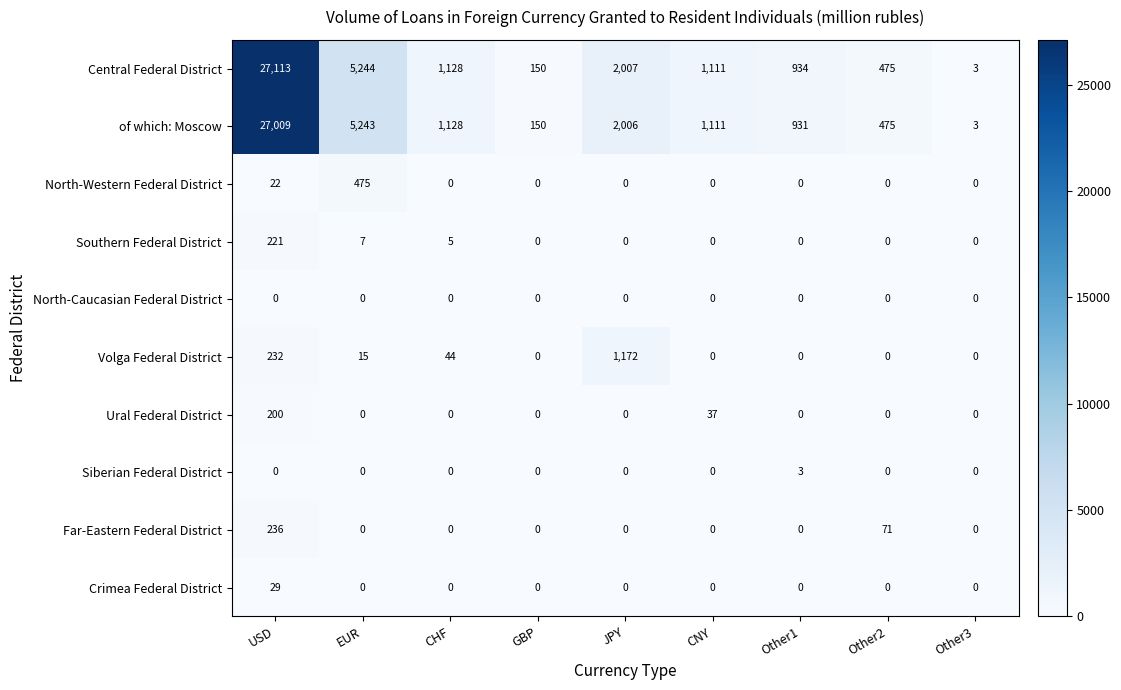

At how many categories does at least one series exceed 2828?

2